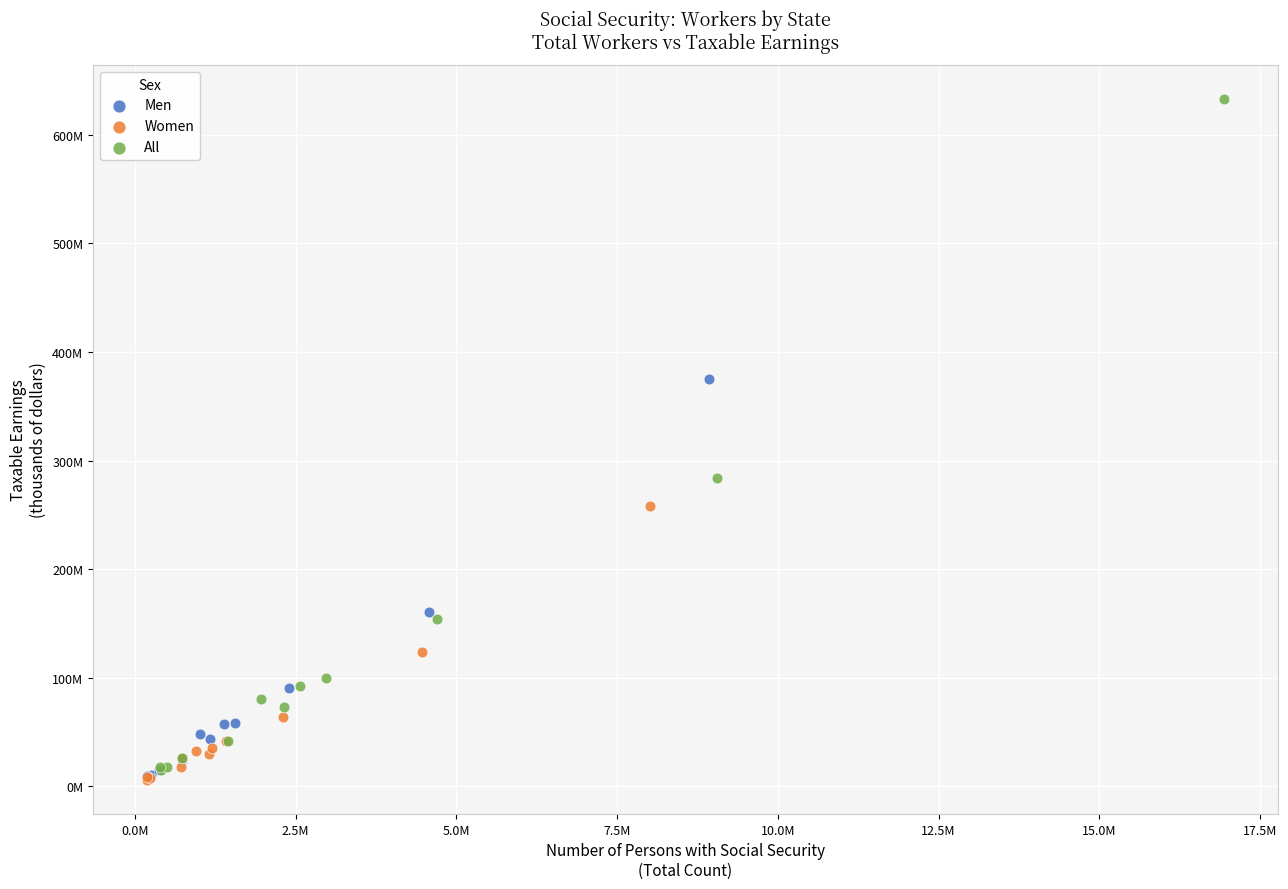

Which series reaches the maximum Y coordinate?

All